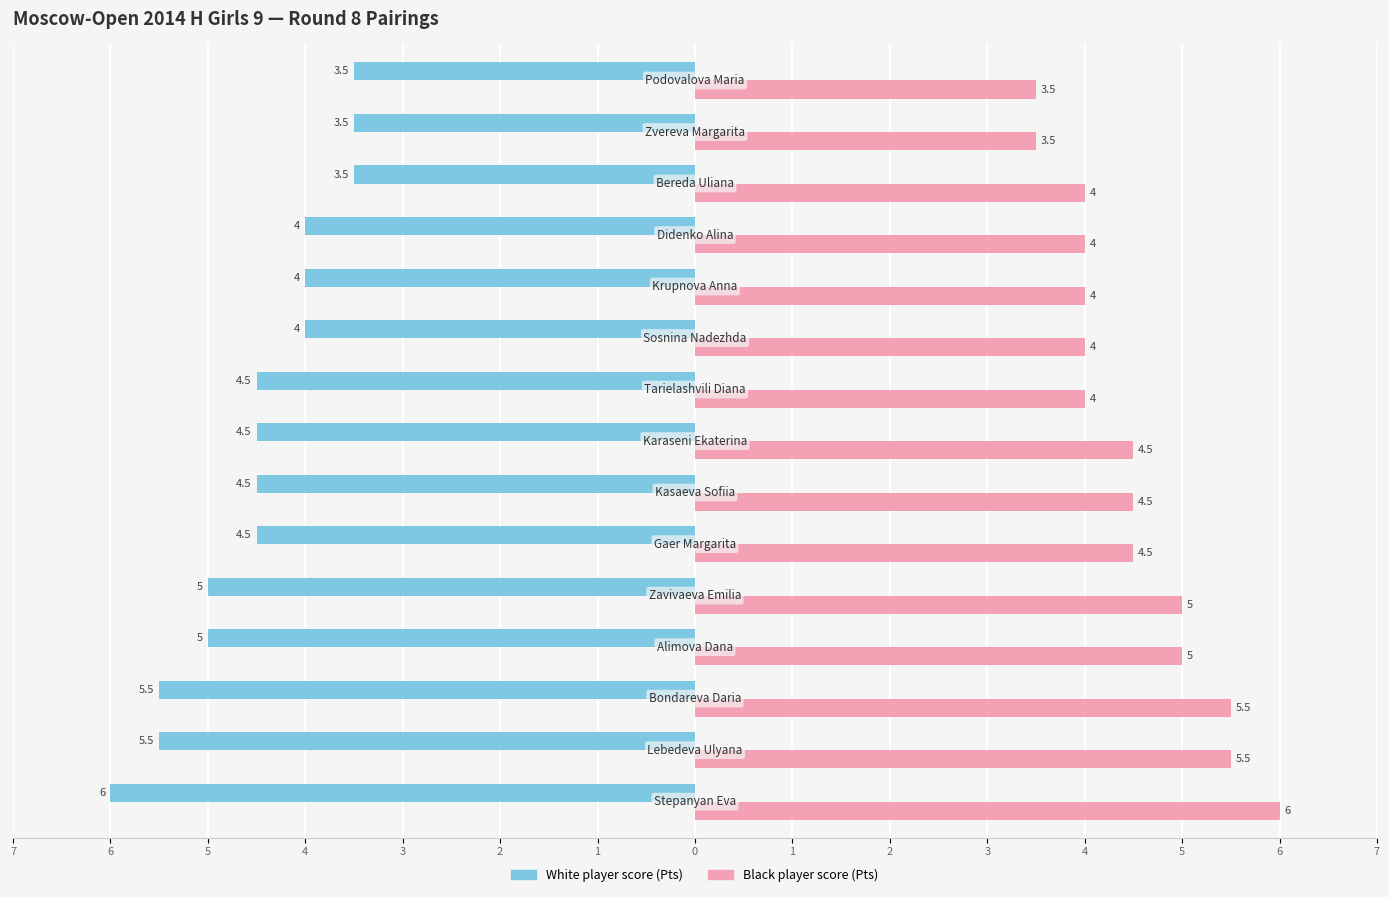

Reading right to left, extract all data points from this chart.

White player score (Pts): 7=-3.5	6=-3.5	5=-3.5	4=-4.0	3=-4.0	2=-4.0	1=-4.5	0=-4.5	7=-4.5	6=-4.5	5=-5.0	4=-5.0	3=-5.5	2=-5.5	1=-6.0
Black player score (Pts): 7=3.5	6=3.5	5=4.0	4=4.0	3=4.0	2=4.0	1=4.0	0=4.5	7=4.5	6=4.5	5=5.0	4=5.0	3=5.5	2=5.5	1=6.0